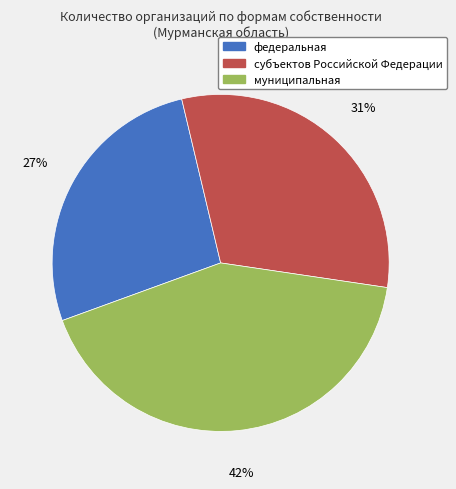

To the nearest percent, what is the difference between the largest and smallest slice percentages?

15%